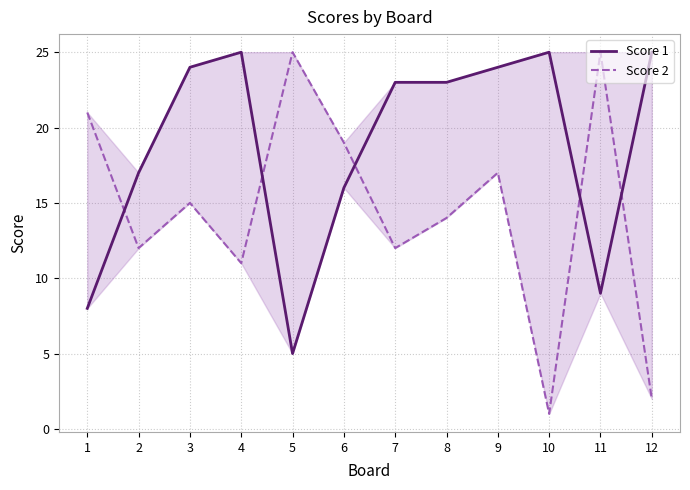

How many data points does each series have?

12